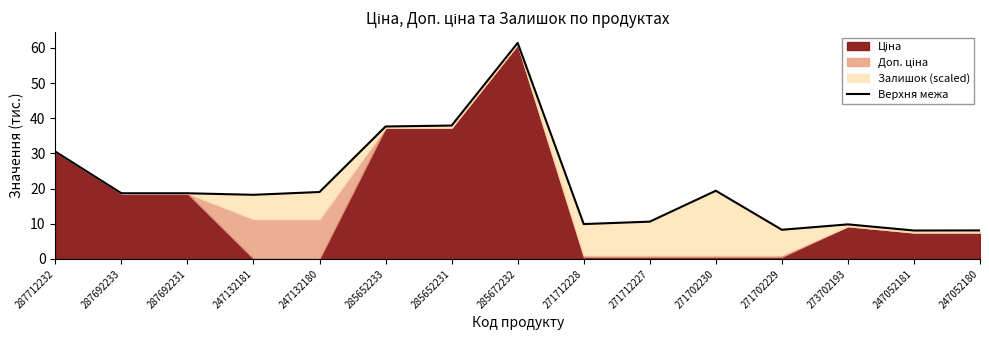

Where is the data nearest to the value 34?

287712232